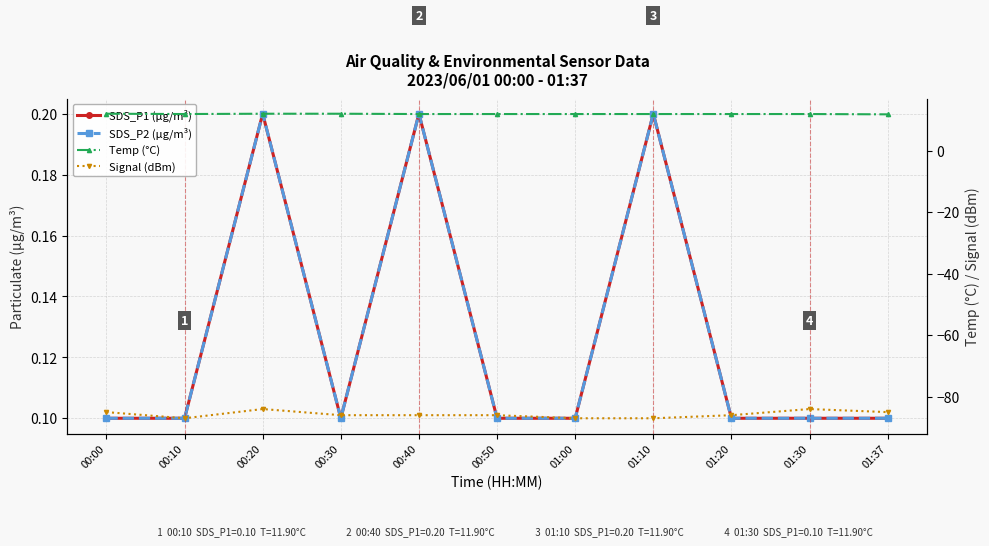

Rank the categories by Temp (°C) value from highest to lowest.

00:00, 00:20, 00:30, 00:10, 00:40, 00:50, 01:00, 01:10, 01:20, 01:30, 01:37